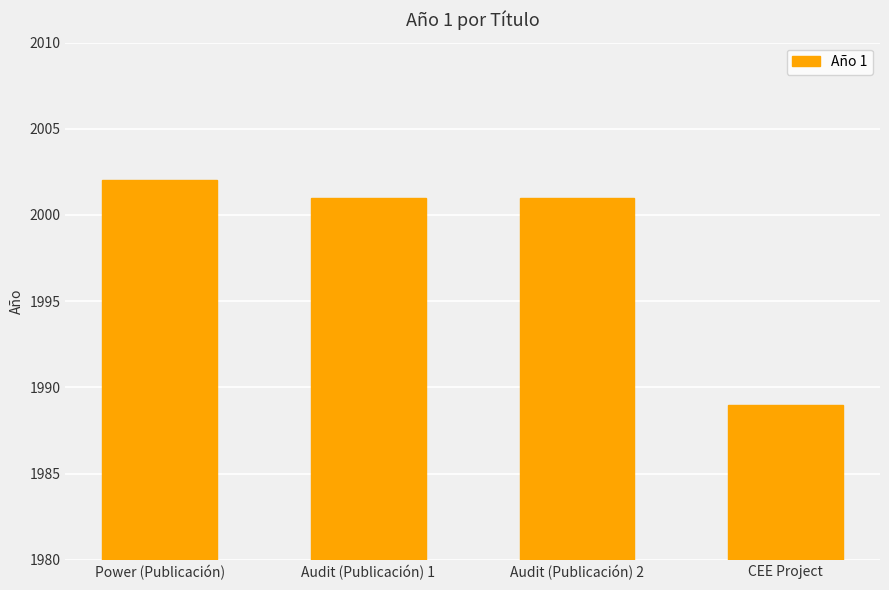

What is the ratio of the value at Audit (Publicación) 2 to the value at Power (Publicación)?

1.0